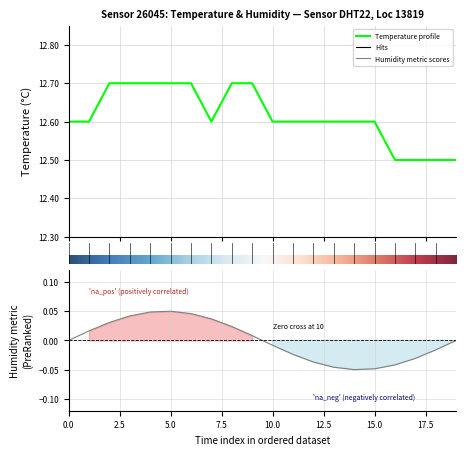

How many points are lower than both their immediate neighbors (excluding endpoints)?

1